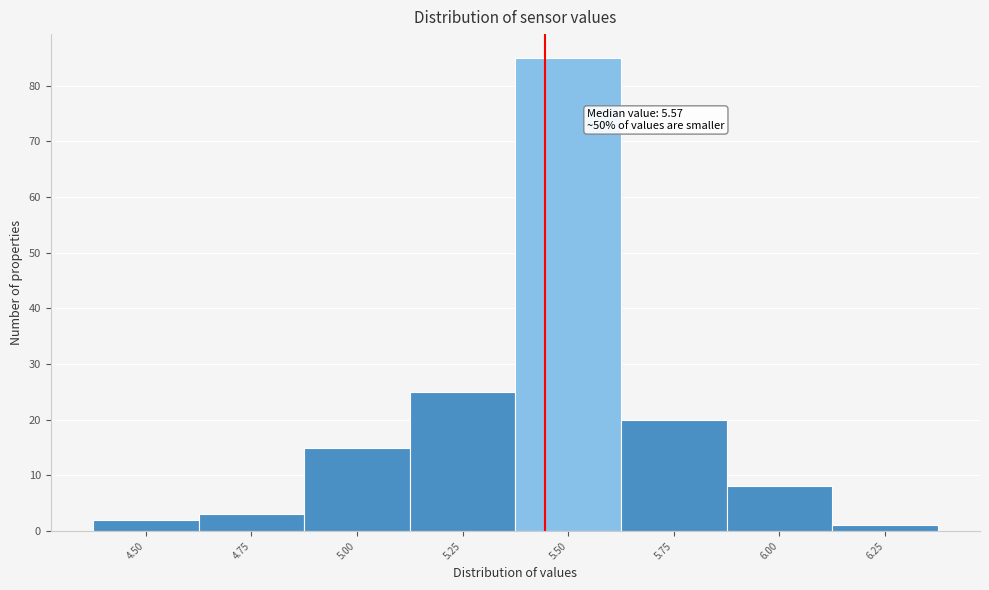

Reading left to right, what are all the values shown in this chart?

4.50=2	4.75=3	5.00=15	5.25=25	5.50=85	5.75=20	6.00=8	6.25=1